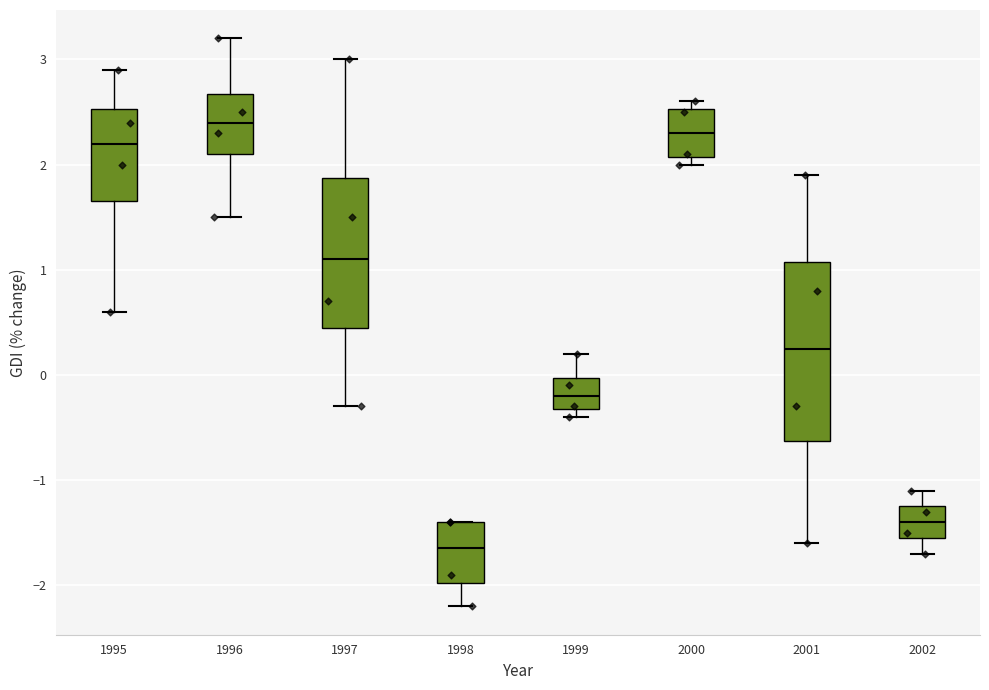

Which box is the tallest, from its lower edge to its upper edge?

2001